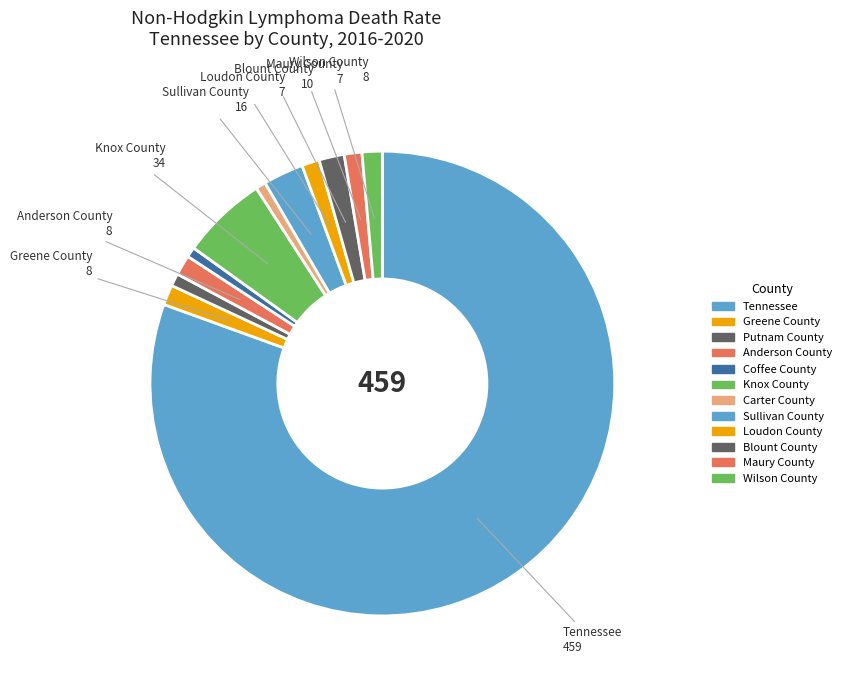

What percentage do Putnam County and Anderson County together represent?

2.3%